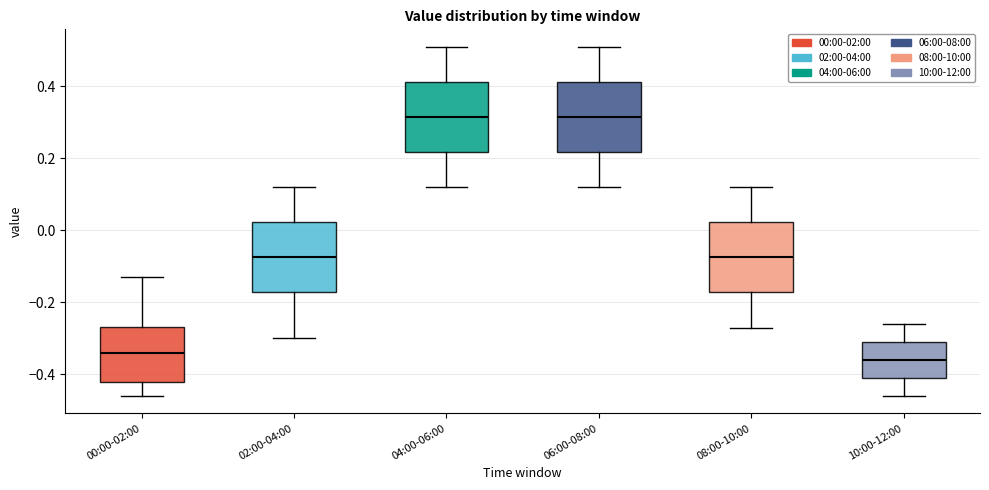

Reading left to right, transcribe this box plot: for each box, give where its median line is, the range the box spans, and where its two whiskers end, as read against the y-axis. The values are not printed on the chart, so give them approximately, as read against the axis.

00:00-02:00: median -0.34, box -0.42 to -0.26, whiskers -0.46 to -0.12
02:00-04:00: median -0.08, box -0.18 to 0.02, whiskers -0.30 to 0.12
04:00-06:00: median 0.32, box 0.22 to 0.42, whiskers 0.12 to 0.52
06:00-08:00: median 0.32, box 0.22 to 0.42, whiskers 0.12 to 0.52
08:00-10:00: median -0.08, box -0.18 to 0.02, whiskers -0.26 to 0.12
10:00-12:00: median -0.36, box -0.40 to -0.30, whiskers -0.46 to -0.26